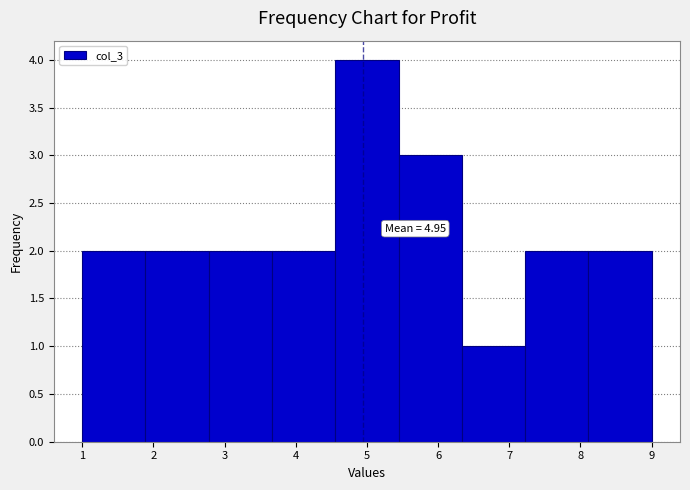

Which range on the x-axis has the tallest bar?

4.6 to 5.4